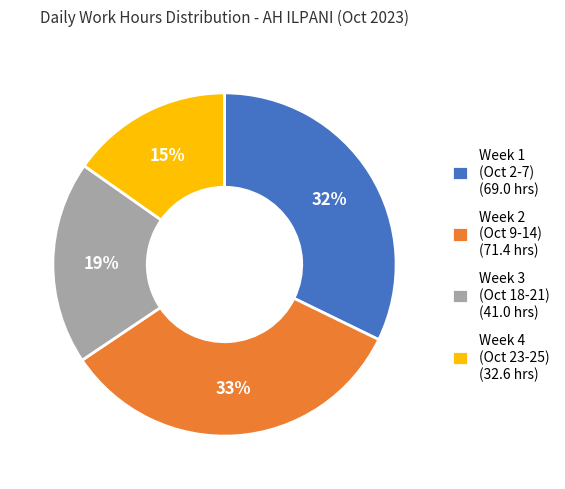

Count the number of slices in the pie.

4